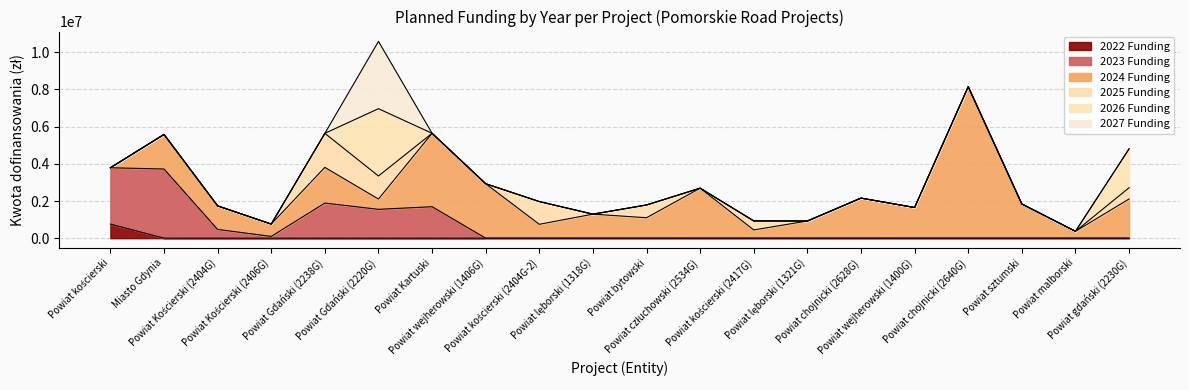

What is the label of the 9th point from the right?

Powiat człuchowski (2534G)